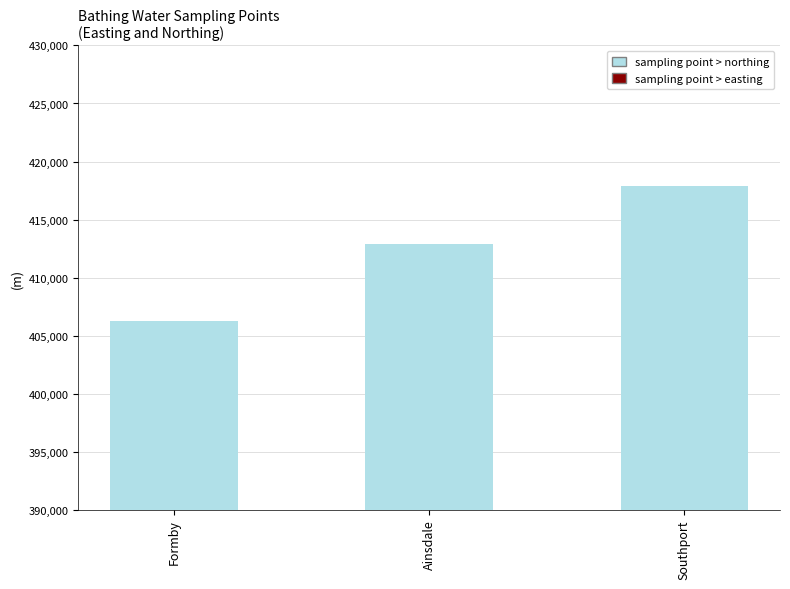

What is the spread (max minus min) of values at Southport?

246500